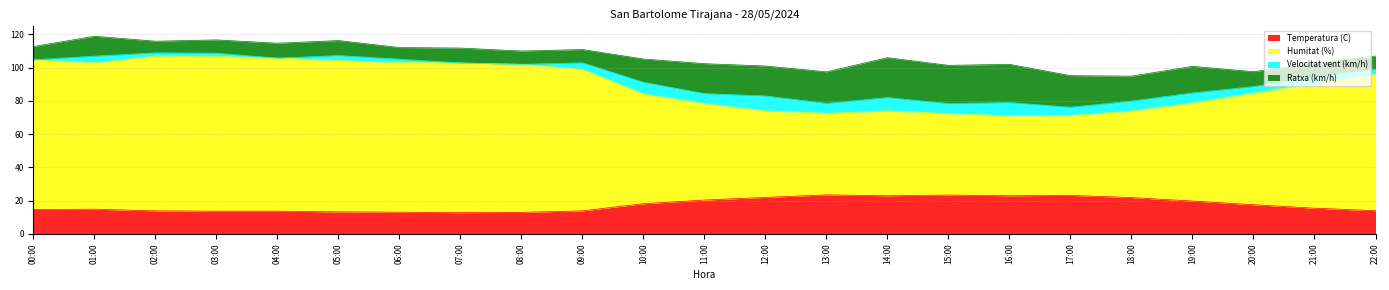

The value of Humitat (%) at 13:00 is 72.5. True or false?

True